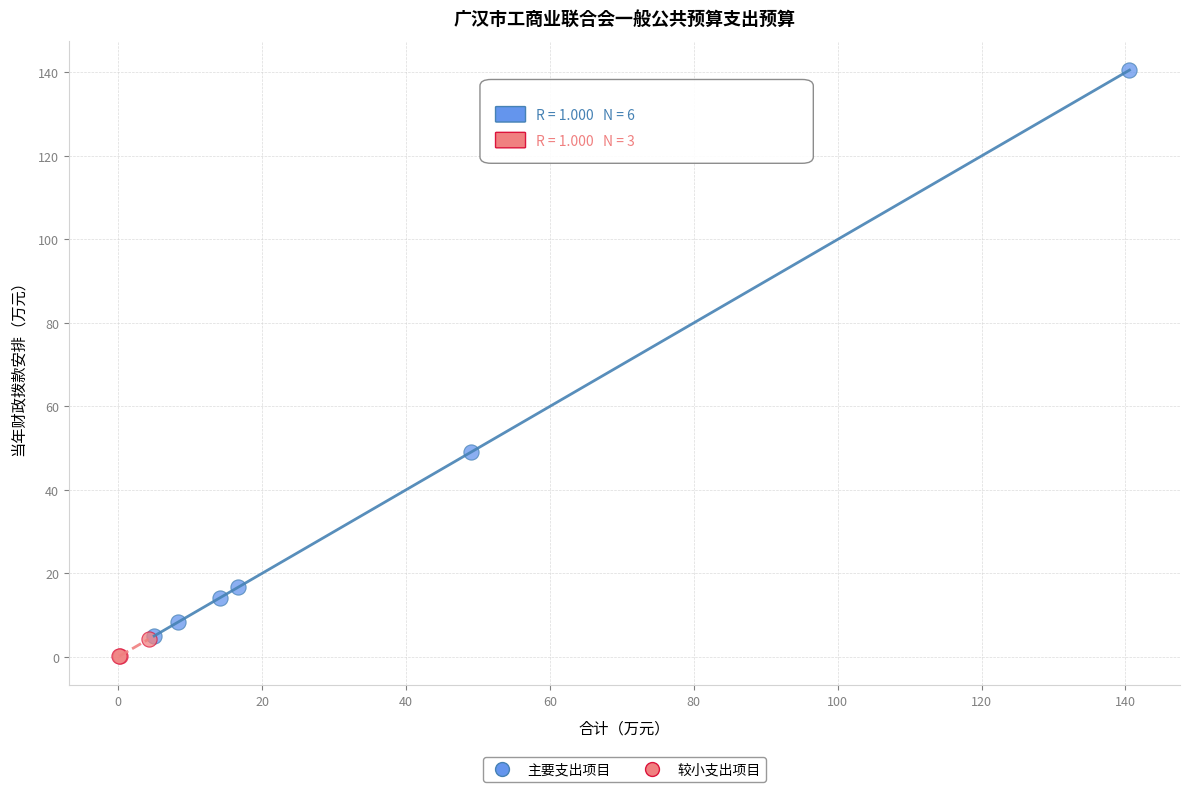

Which series contains the highest Y value?

主要支出项目